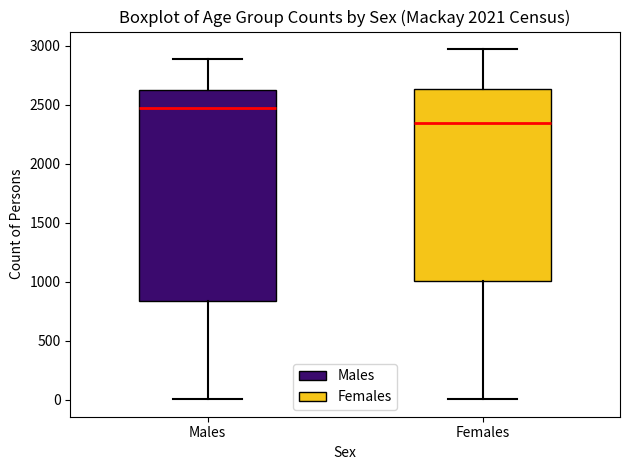

Which box is the tallest, from its lower edge to its upper edge?

Males